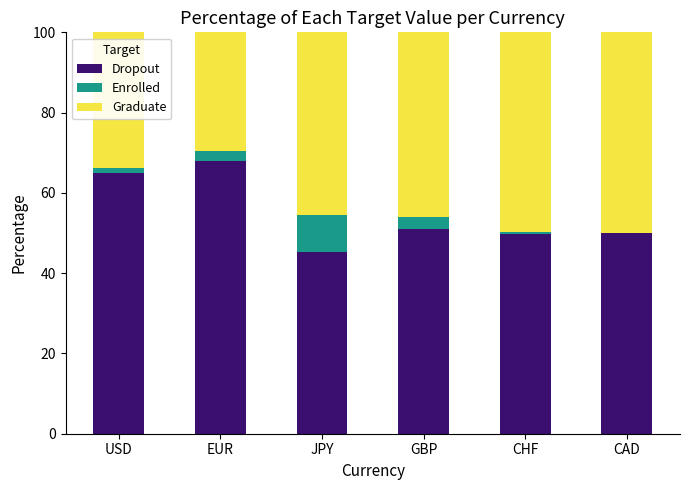

What is the total value across all series at JPY?

100.0